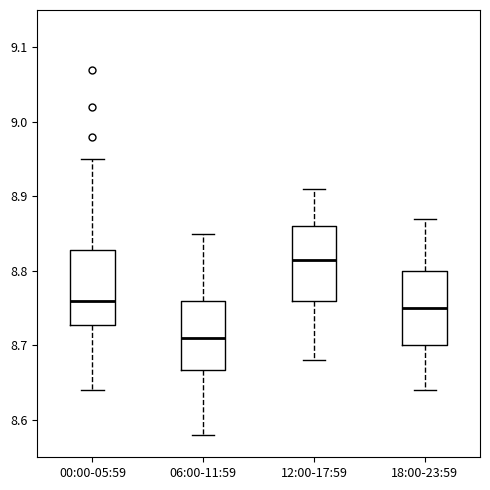

Where is the lower edge of the box for 06:00-11:59 on the y-axis? The values are not printed on the chart, so give them approximately, as read against the axis.

8.67